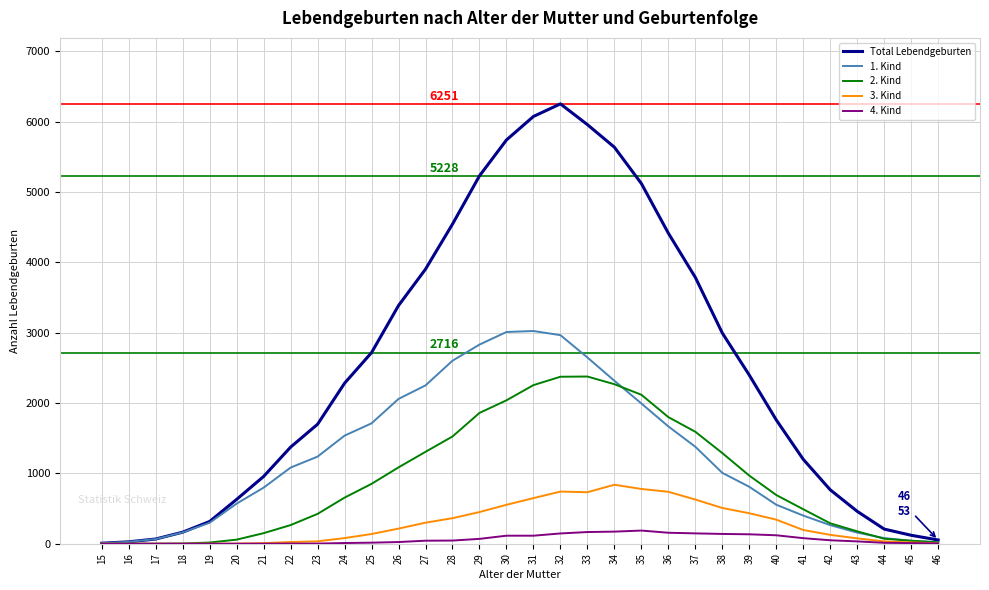

What is the greatest value displayed?

6251